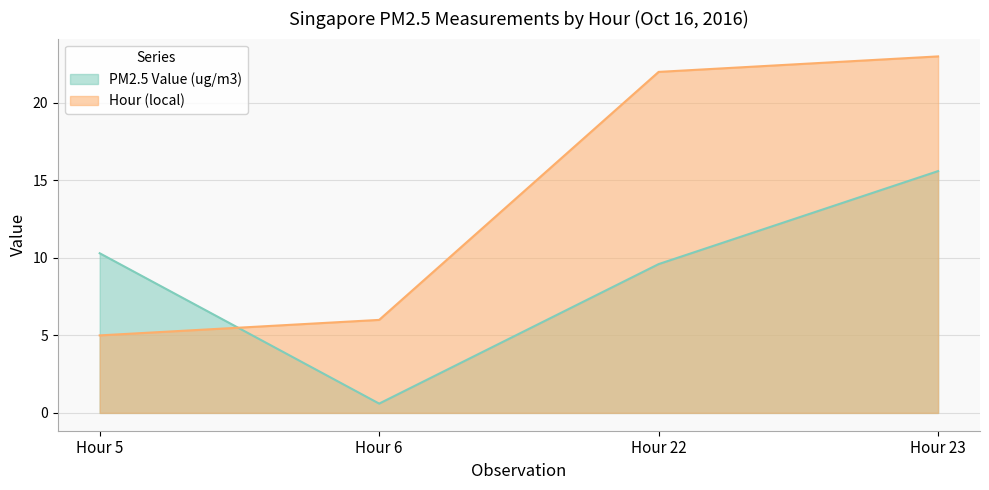

The value of PM2.5 Value (ug/m3) at Hour 5 is 10.3. True or false?

True